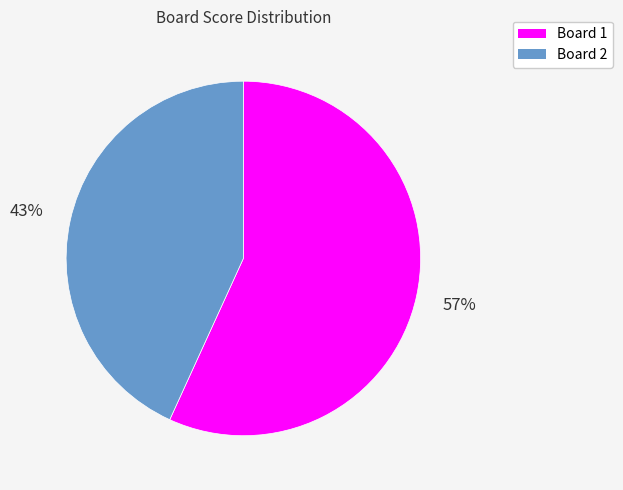

Approximately how many times larger is the value at Board 2 compared to Board 1?

0.8